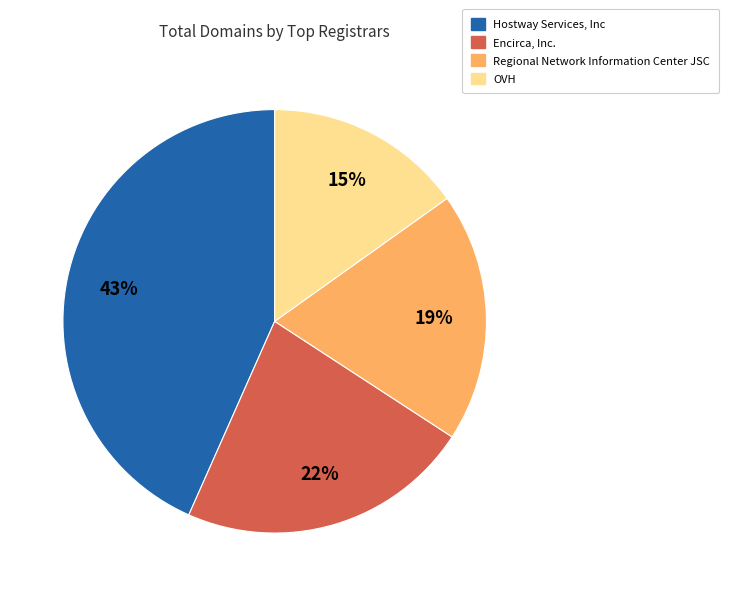

Is the sum of Hostway Services, Inc and Encirca, Inc. greater than half?

Yes